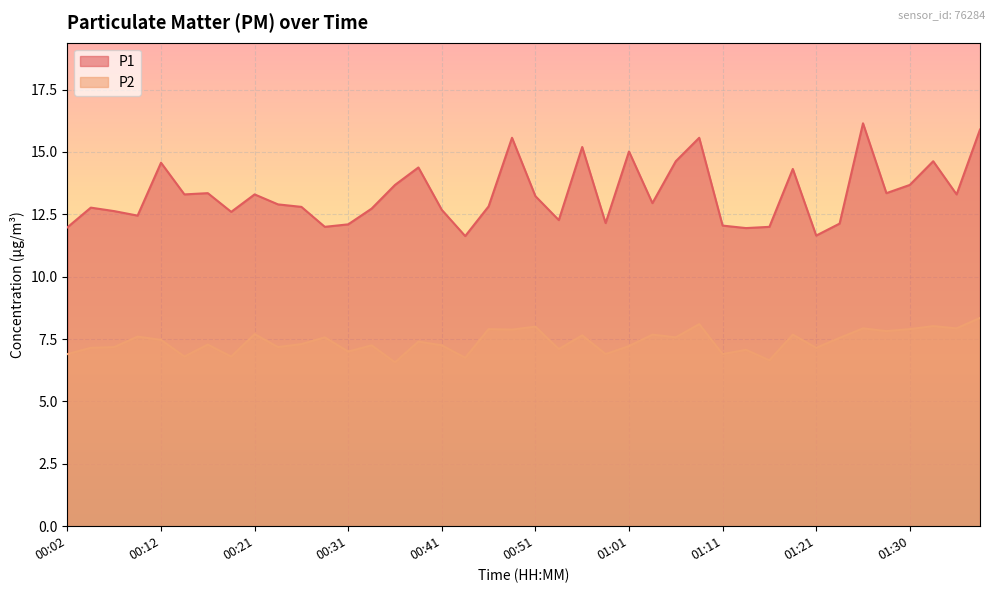

Which category has the lowest value in the P2 series?

00:36